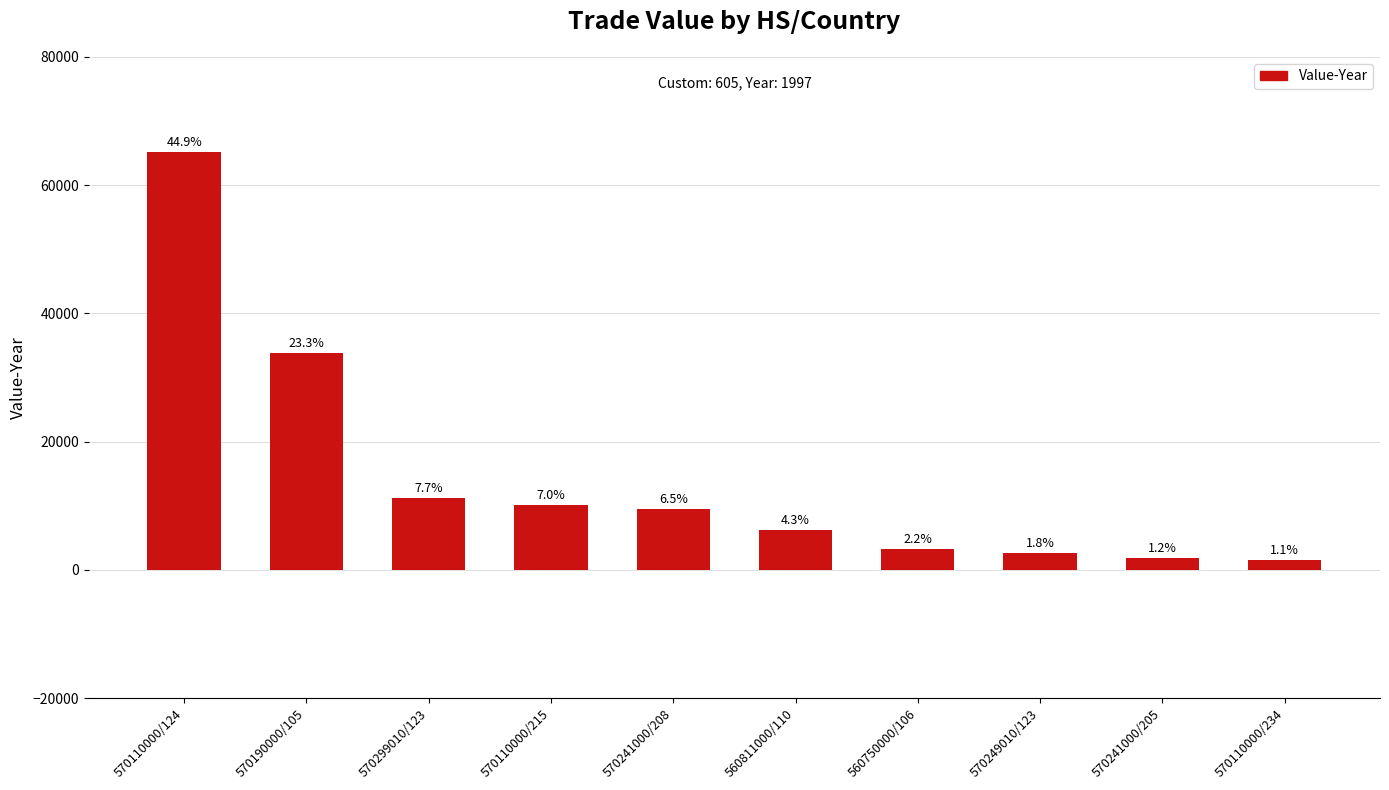

What is the average value?

14514